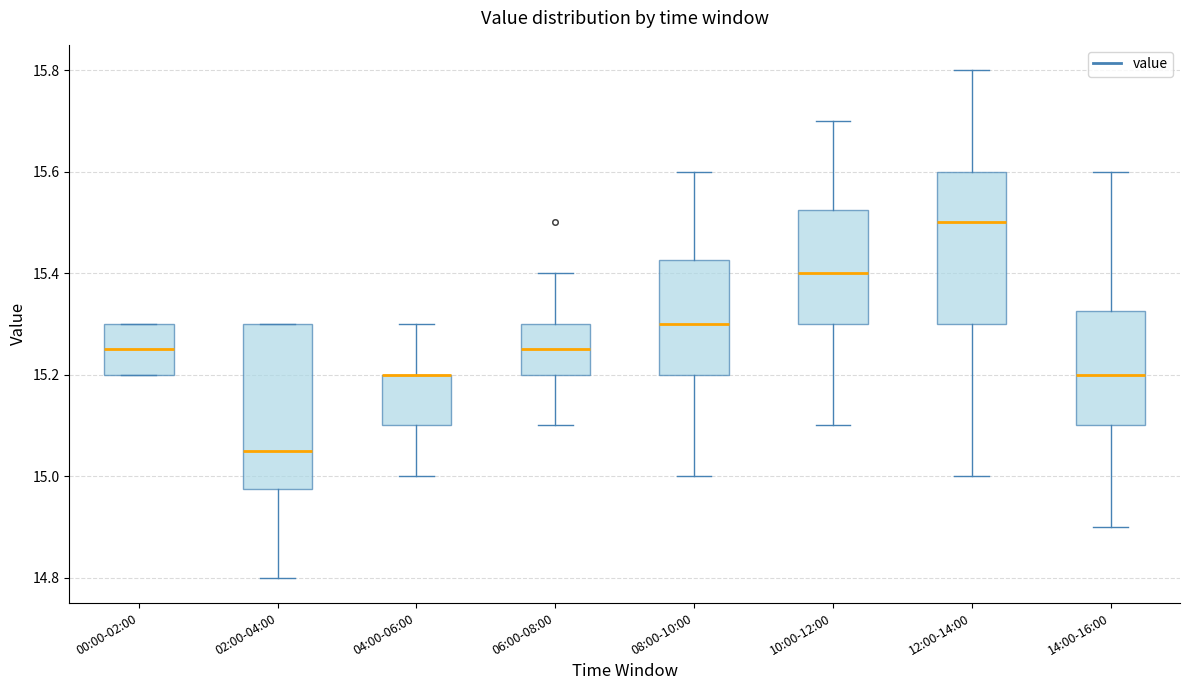

Where does the median line of the box for 10:00-12:00 sit on the y-axis? The values are not printed on the chart, so give them approximately, as read against the axis.

15.40